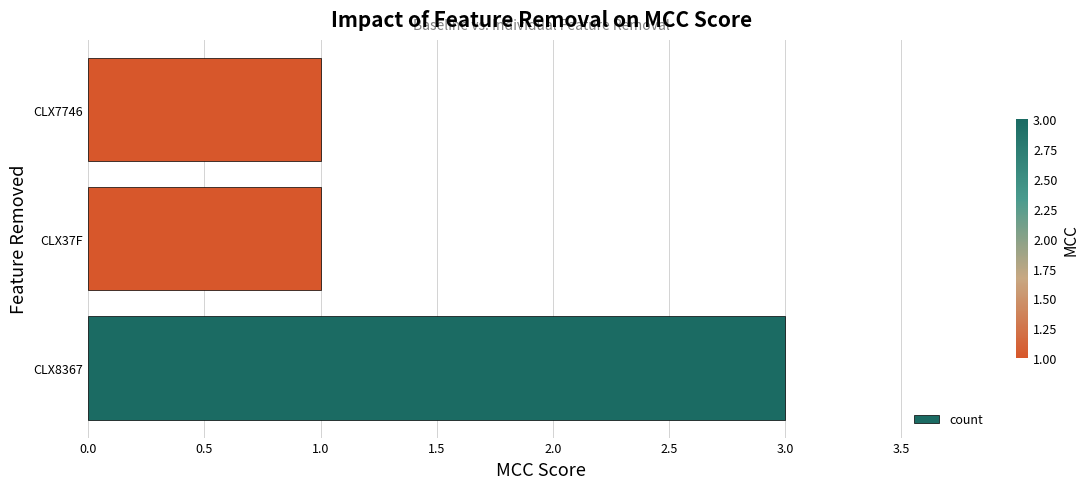

Which has a higher value, CLX7746 or CLX8367?

CLX8367